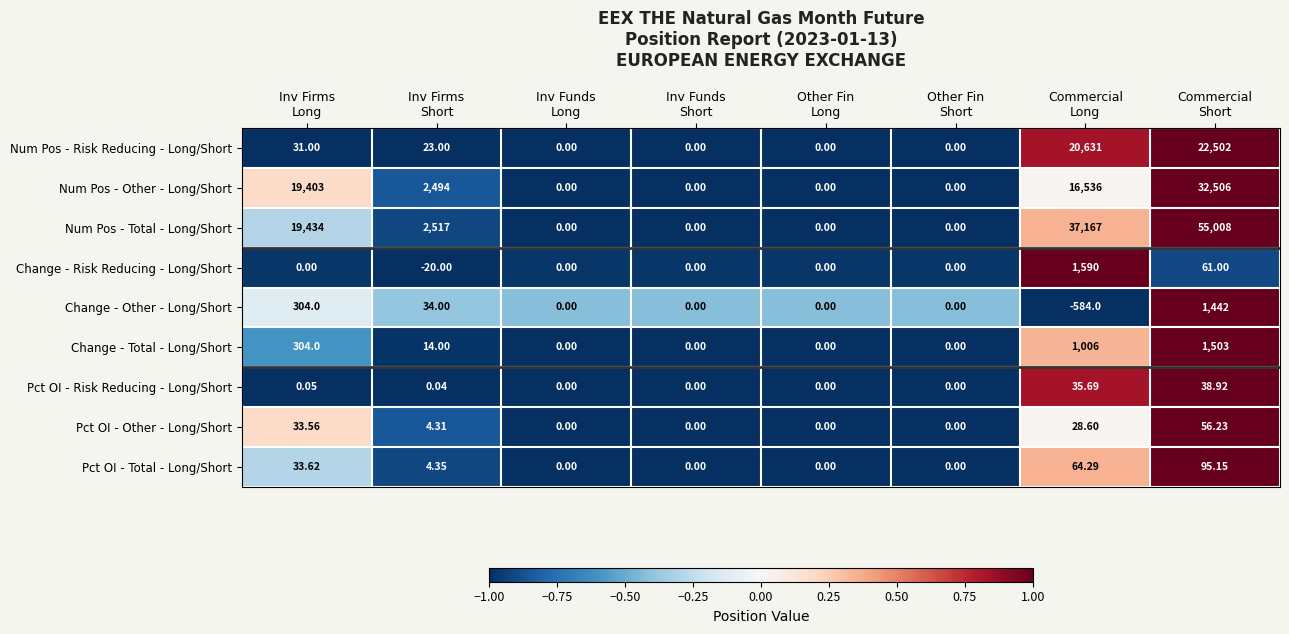

Which series has the largest total across all categories?

Num Pos - Total - Long/Short